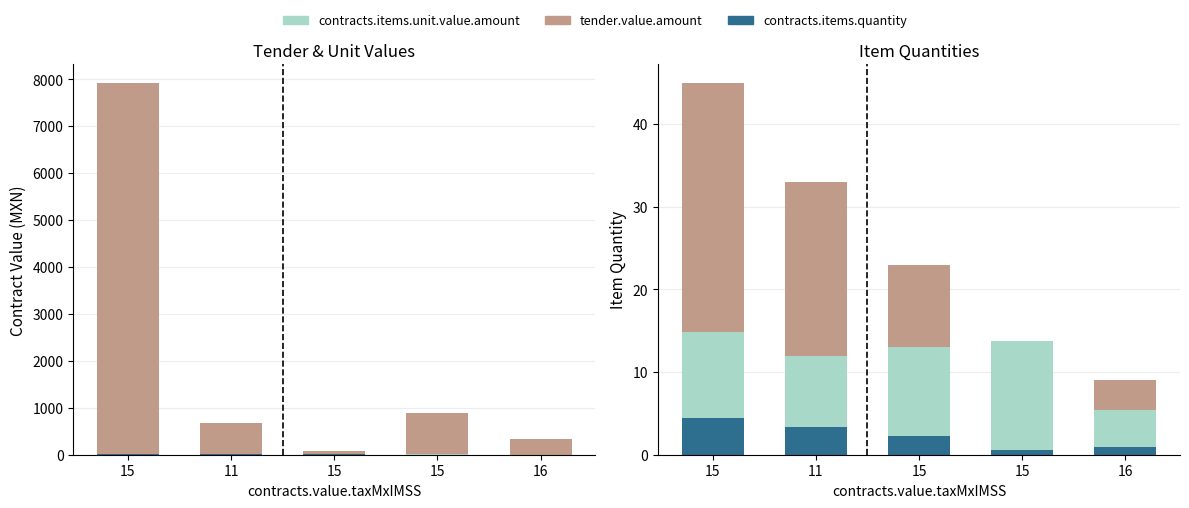

Reading right to left, list all the values displayed in this chart.

tender.value.amount: 9.0	6.0	23.0	33.0	45.0
contracts.items.unit.value.amount: 5.4	13.8	13.0	12.0	14.8
contracts.items.quantity: 0.9	0.6	2.3	3.3	4.5